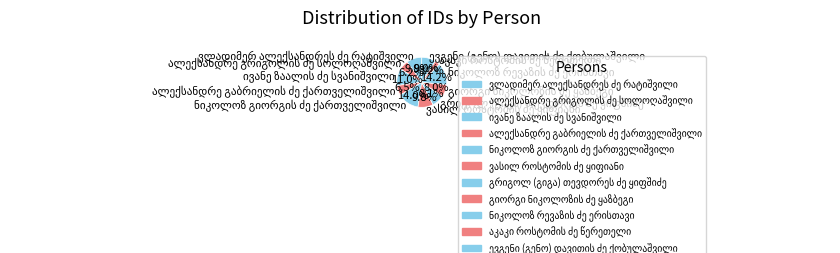

Does any single category account for the majority?

No